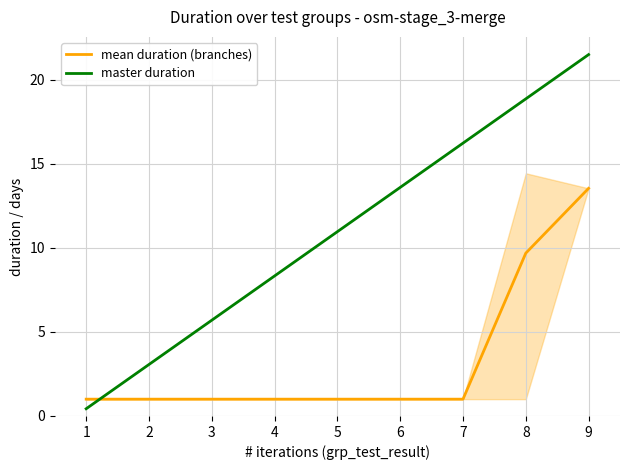

Is this an area chart (filled region under the line)?

No